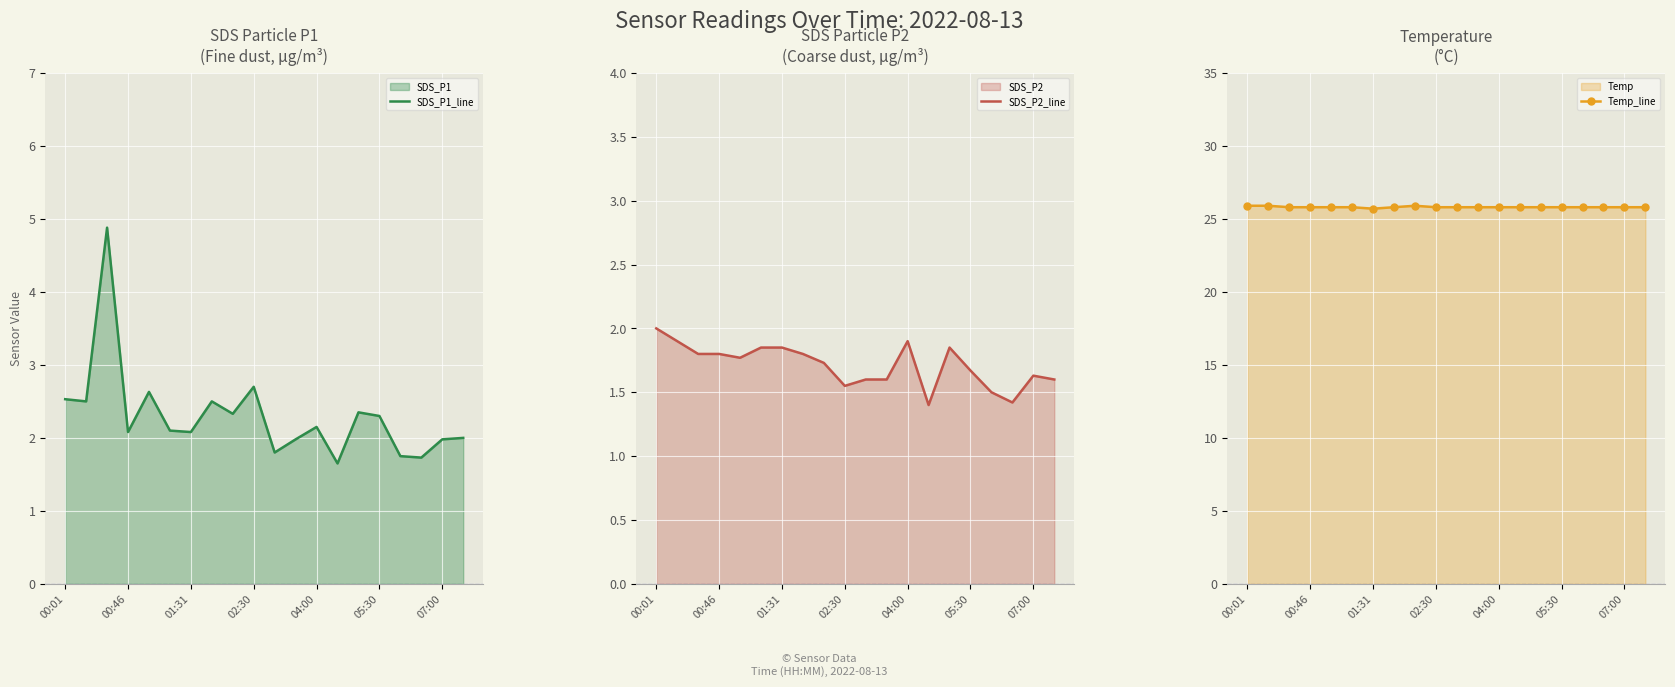

Between 00:01 and 02:30, which series saw the biggest shift?

SDS_P2_line